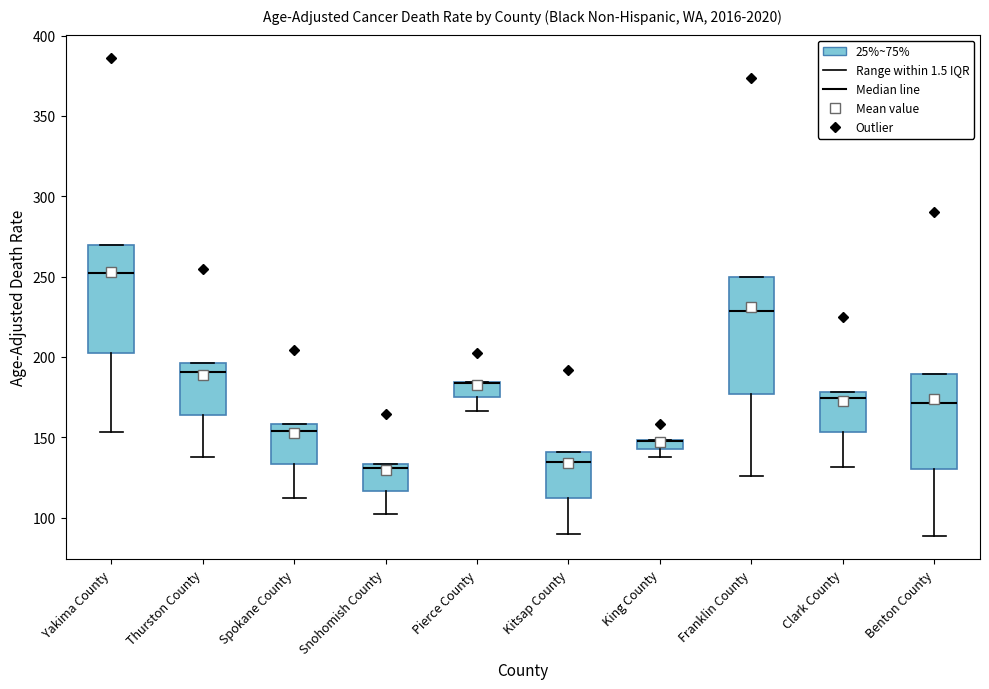

Which box is the tallest, from its lower edge to its upper edge?

Franklin County